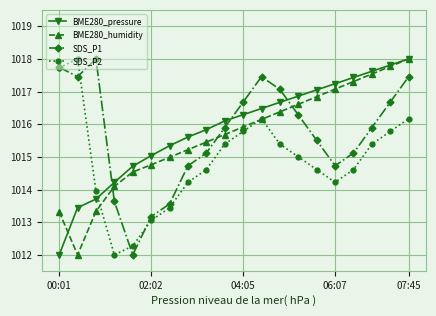

True or false: SDS_P1 and BME280_pressure intersect in this chart.

True